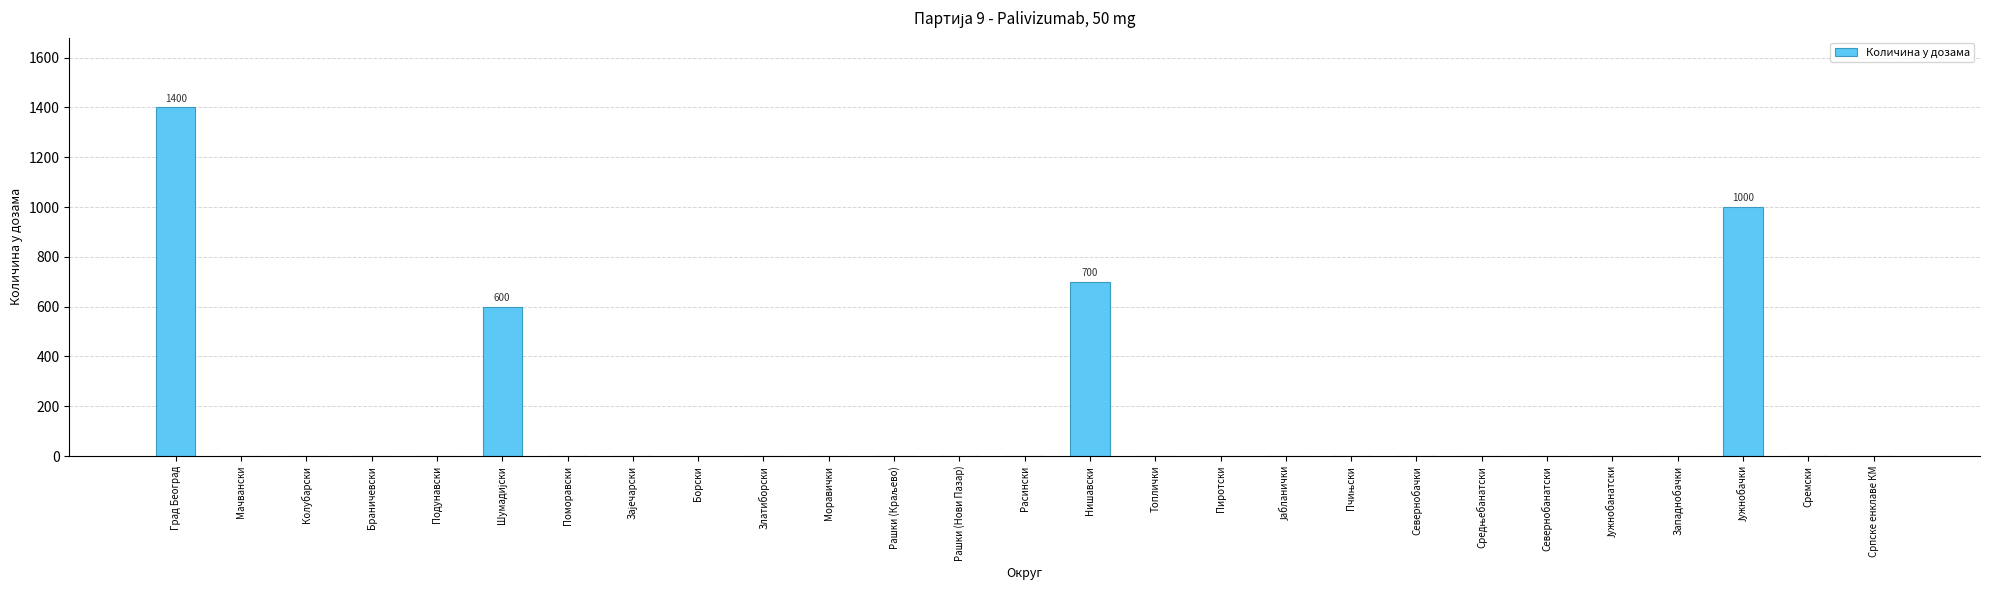

Reading right to left, what are all the values shown in this chart?

0	0	1000	0	0	0	0	0	0	0	0	0	700	0	0	0	0	0	0	0	0	600	0	0	0	0	1400